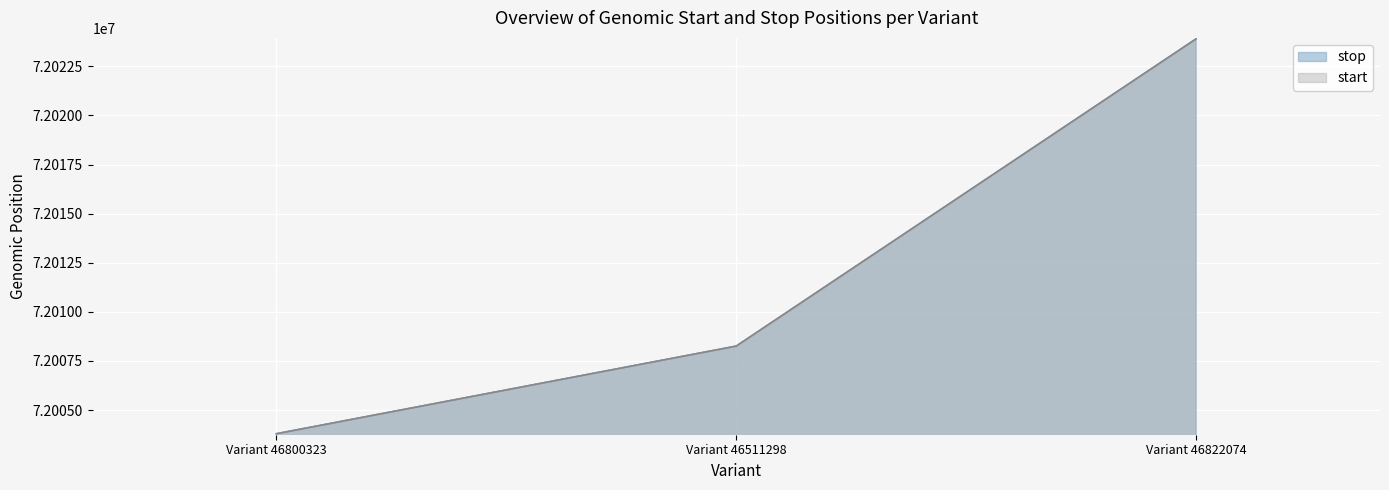

What are all the series names shown in the legend?

stop, start